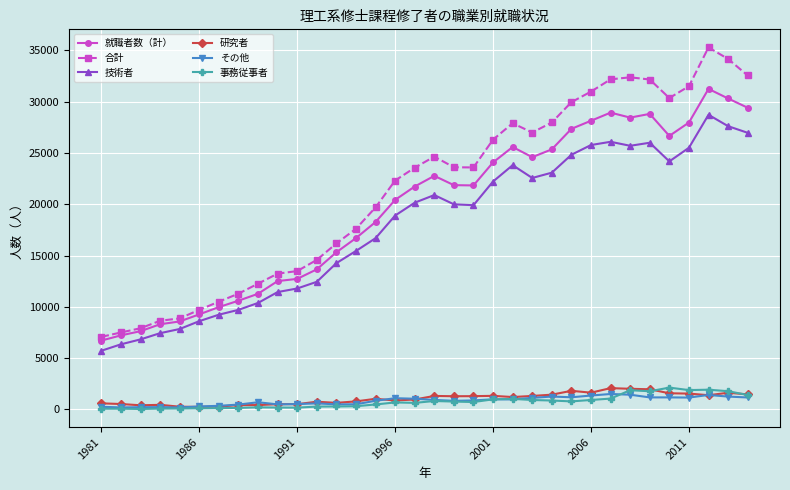

Which series has the largest total across all categories?

合計